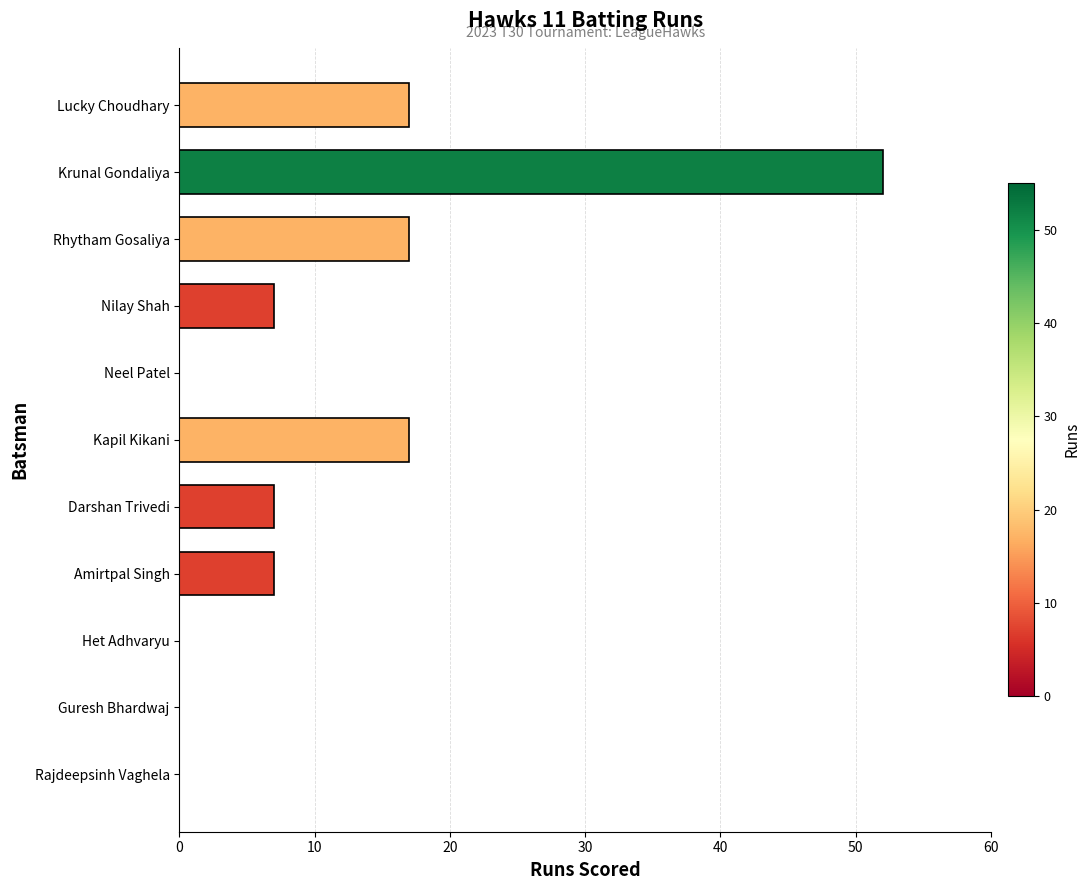

True or false: the data shows 52 at Krunal Gondaliya.

True